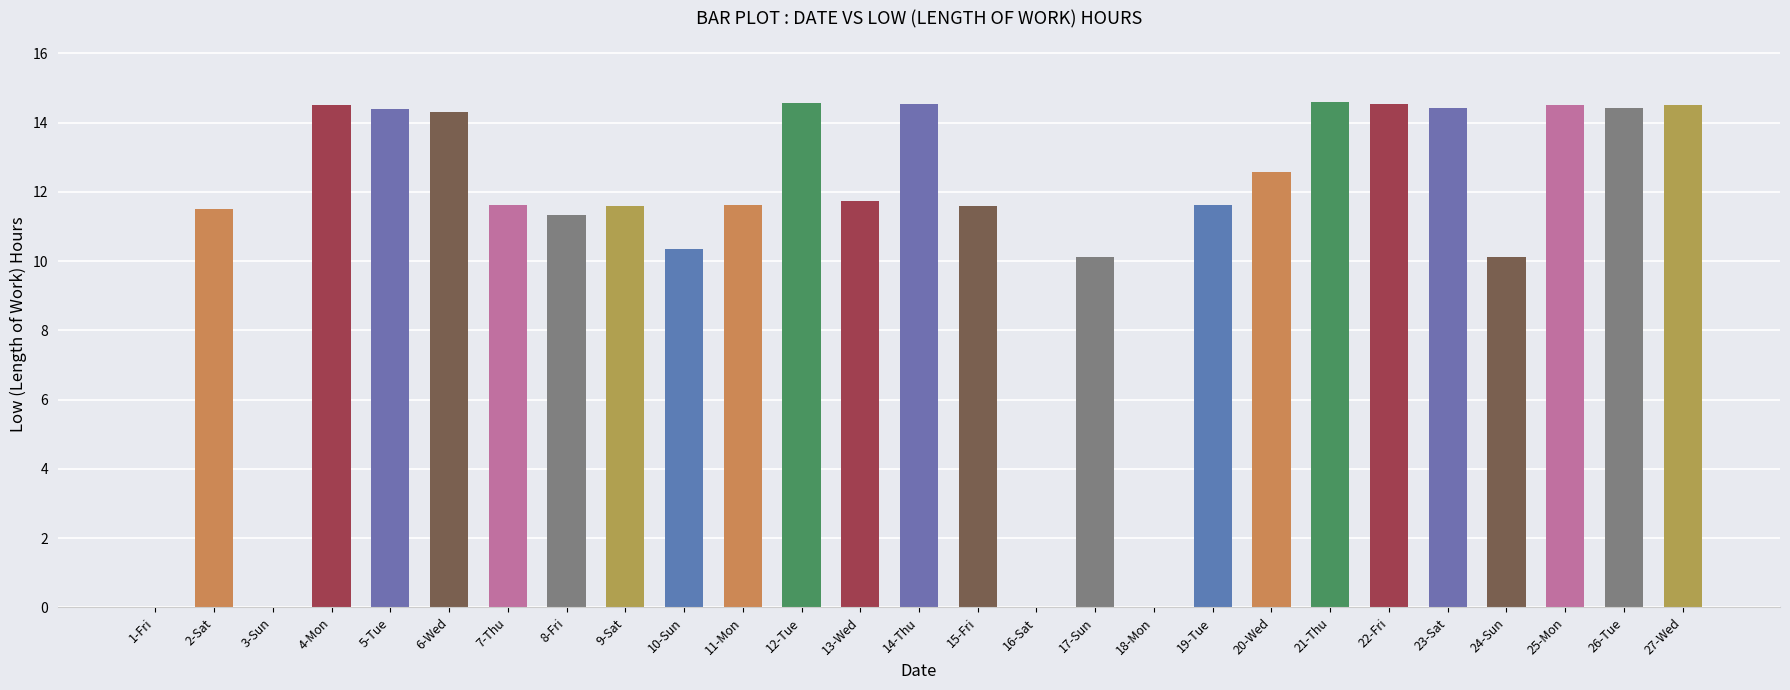

What is the change in value from 12-Tue to 16-Sat?

-14.6